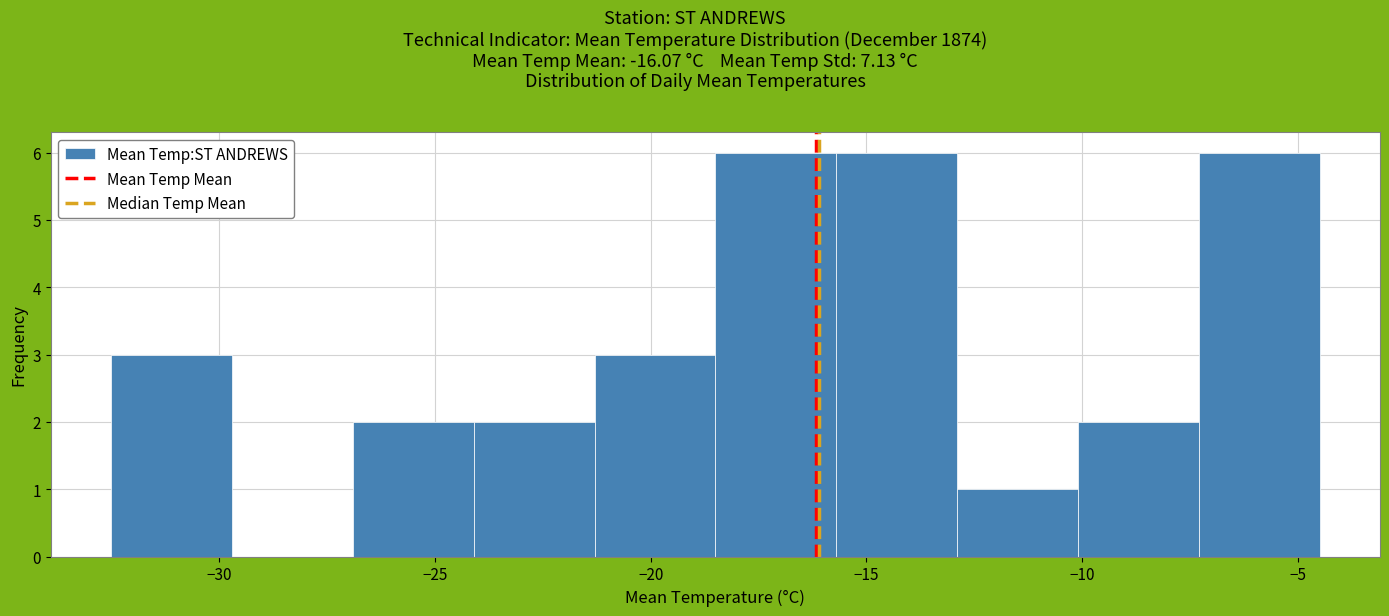

How tall is the bar that spans -15.7 to -12.9 on the x-axis? Neither the bar edges nor the heights are printed on the chart, so give them approximately, as read against the axes.

6